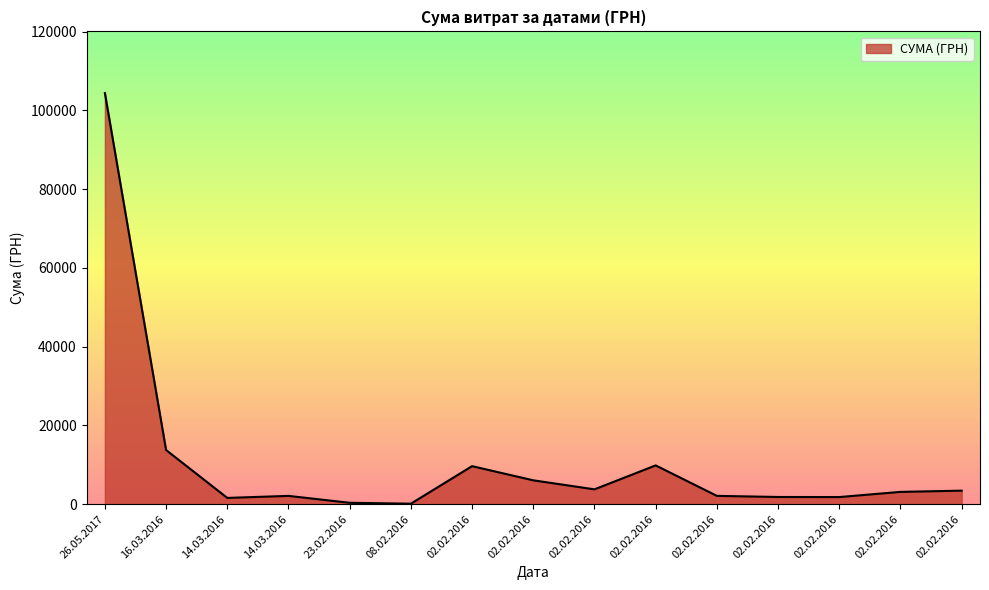

How many interior local peaks (higher than both neighbors) does the data have?

3